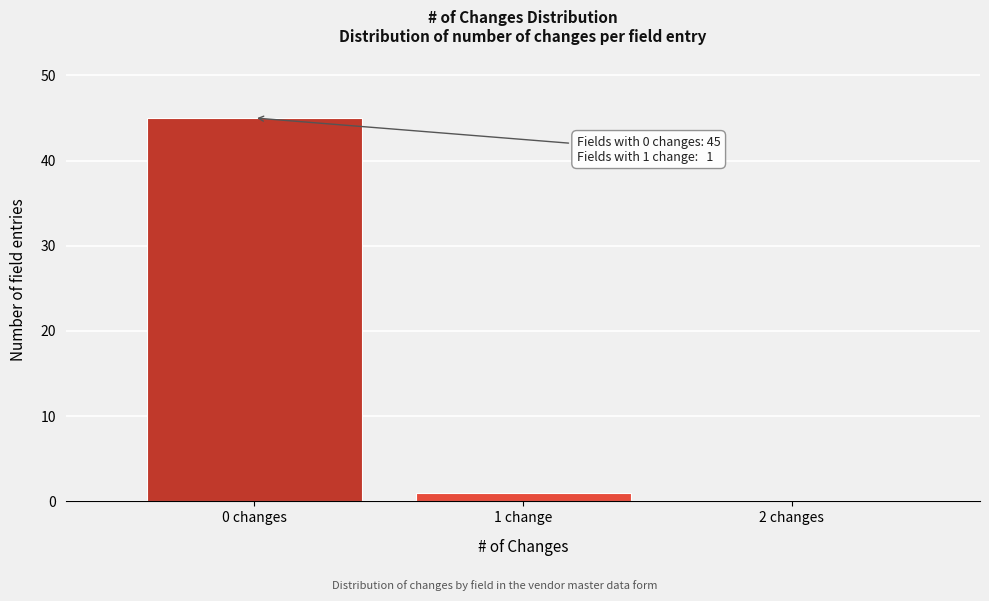

Reading right to left, extract all data points from this chart.

2 changes=0	1 change=1	0 changes=45